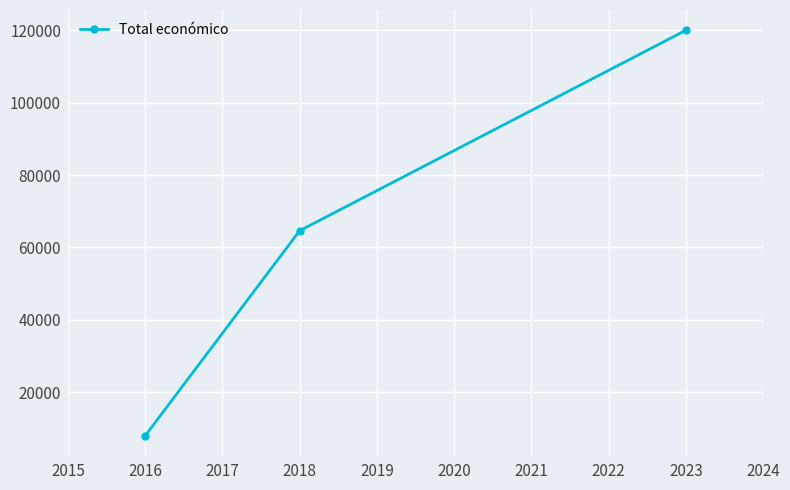

Reading right to left, extract all data points from this chart.

120000	64630	7980